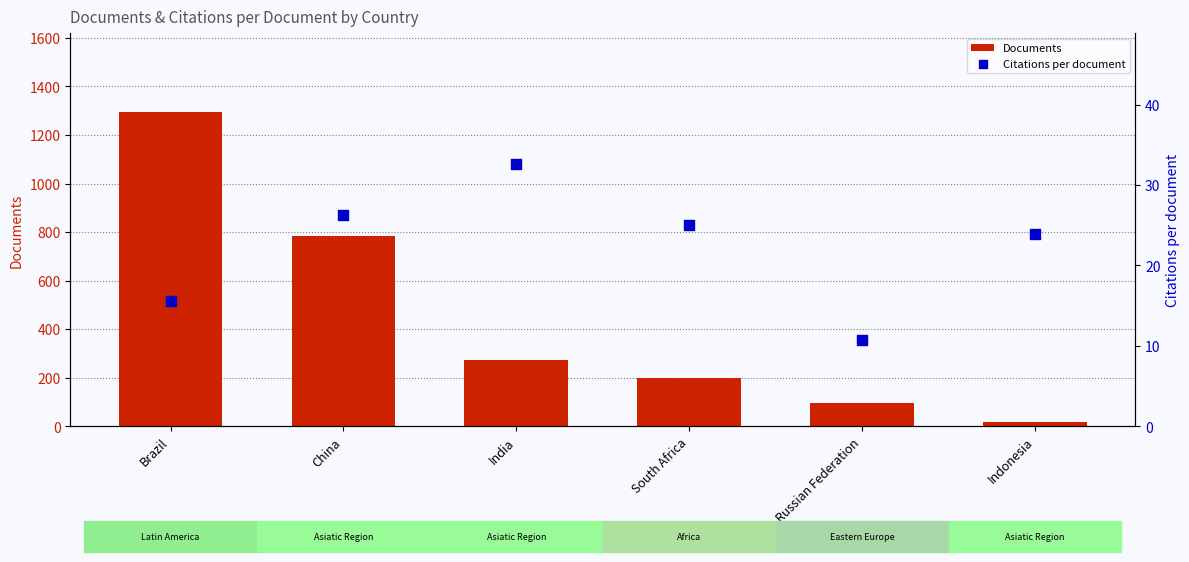

Which series has the largest Y range (max minus min)?

Documents